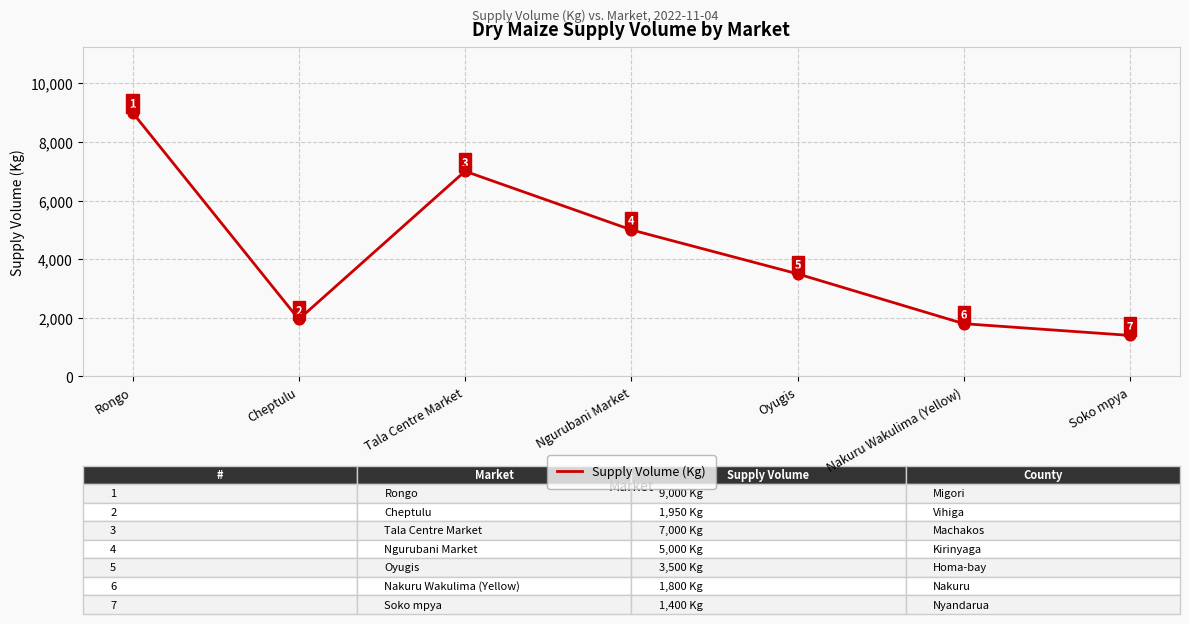

What is the change in value from Cheptulu to Tala Centre Market?

+5050